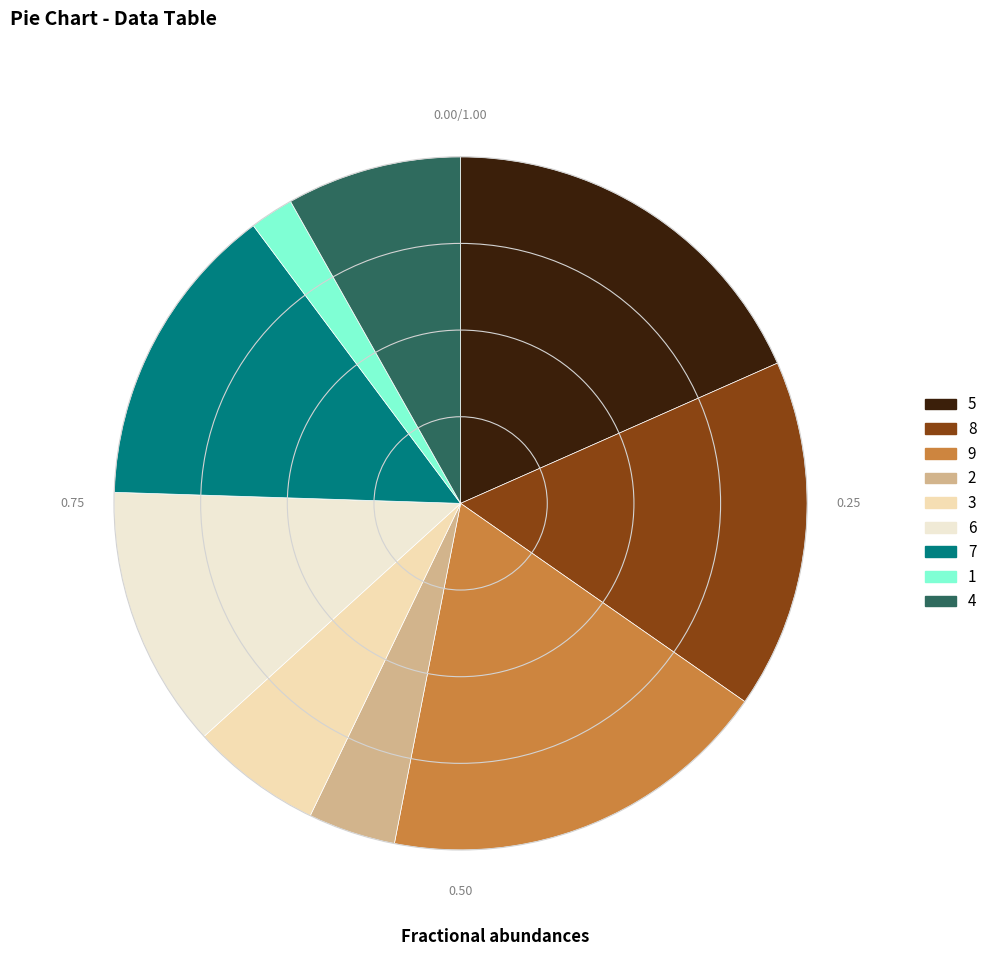

To the nearest percent, what is the difference between the 5 and 6 slice percentages?

6%